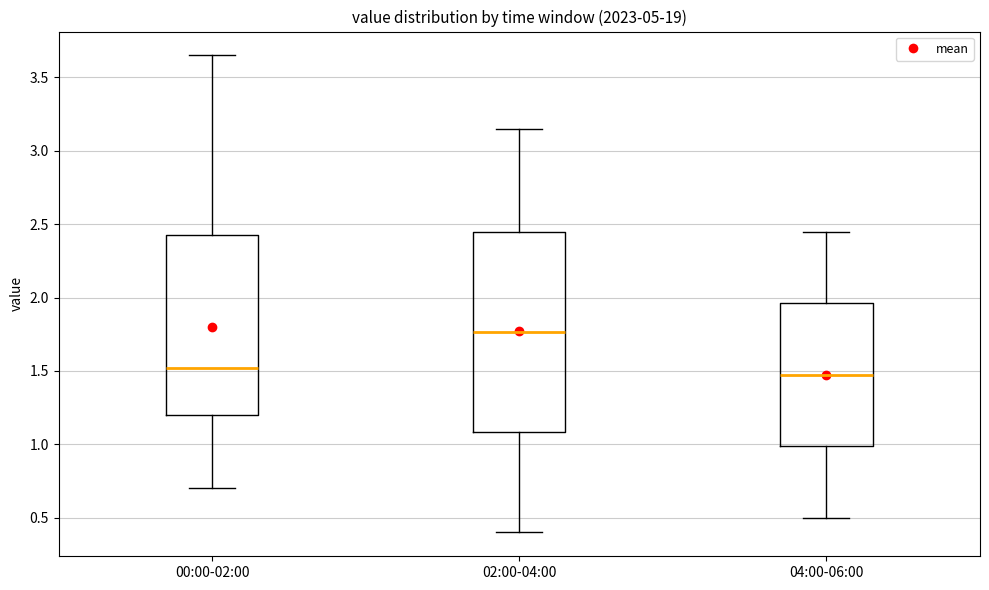

Reading left to right, read every box against the y-axis: the position of its median line, the range the box covers, and the ends of its whiskers. The values are not printed on the chart, so give them approximately, as read against the axis.

00:00-02:00: median 1.50, box 1.20 to 2.45, whiskers 0.70 to 3.65
02:00-04:00: median 1.75, box 1.10 to 2.45, whiskers 0.40 to 3.15
04:00-06:00: median 1.50, box 1.00 to 1.95, whiskers 0.50 to 2.45